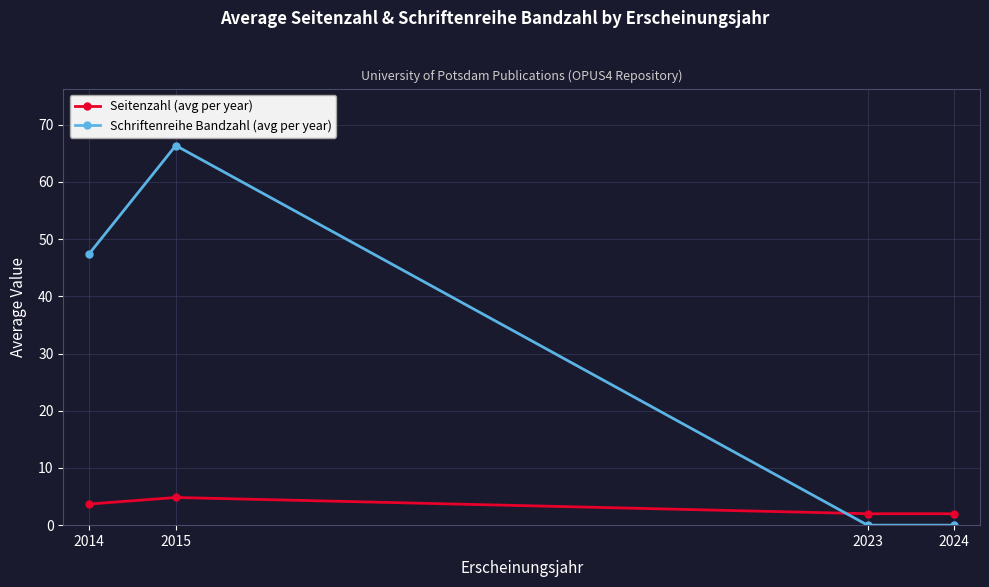

What is the value of the Seitenzahl (avg per year) point at the 3rd from the left?

2.0